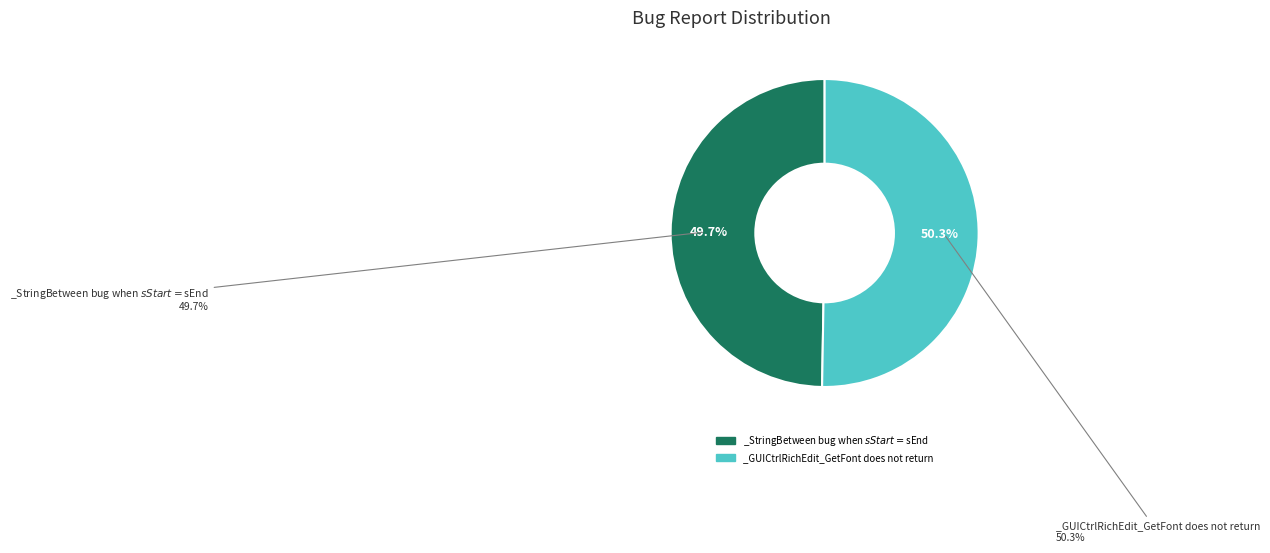

Is _GUICtrlRichEdit_GetFont does not return the majority of the pie?

Yes